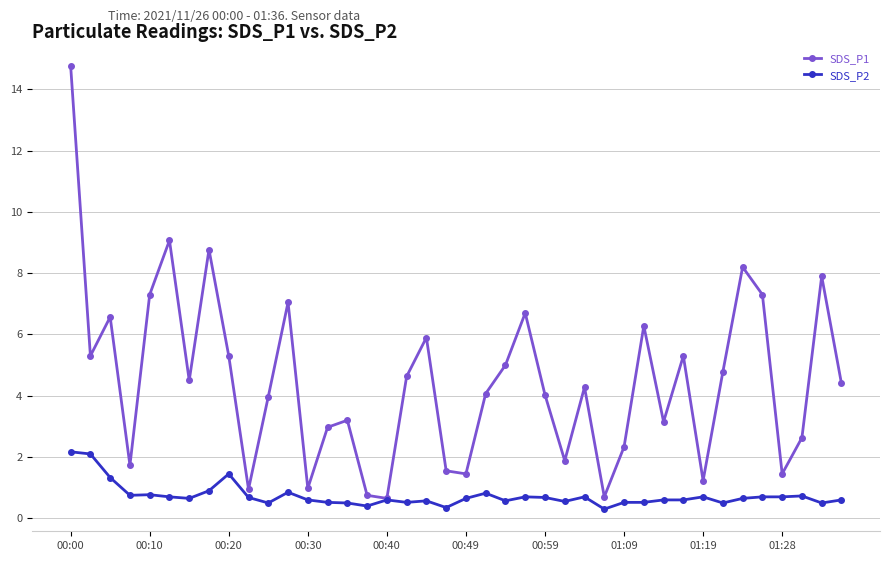

What is the value of the SDS_P1 point at the 22nd from the left?

4.1